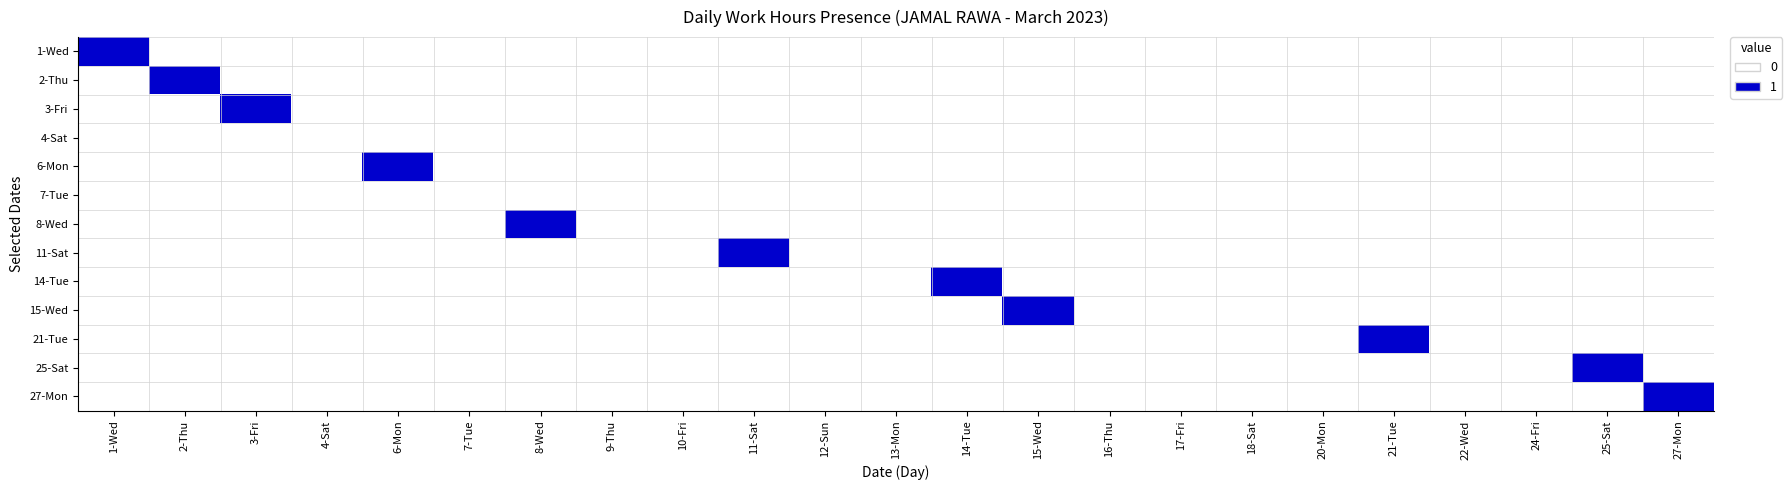

How many distinct data groups are displayed?

13